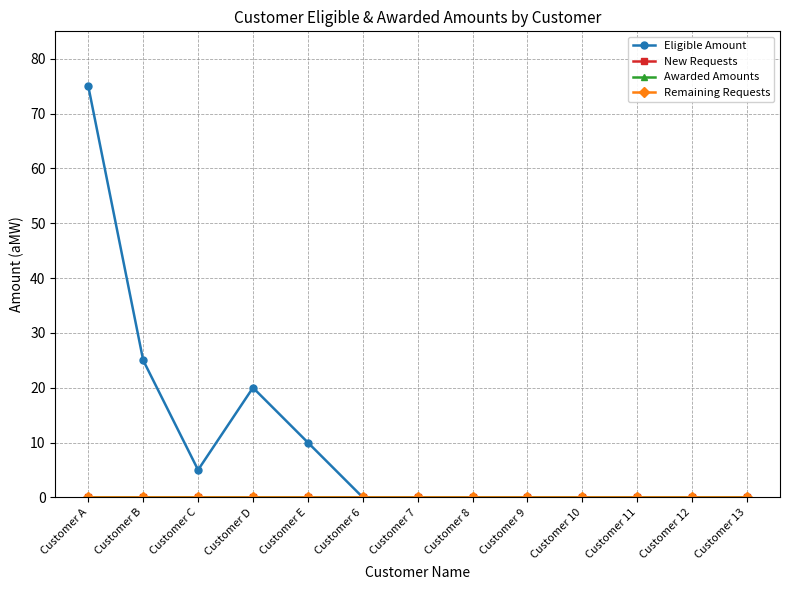

True or false: Remaining Requests has a value of 0 at Customer E.

True